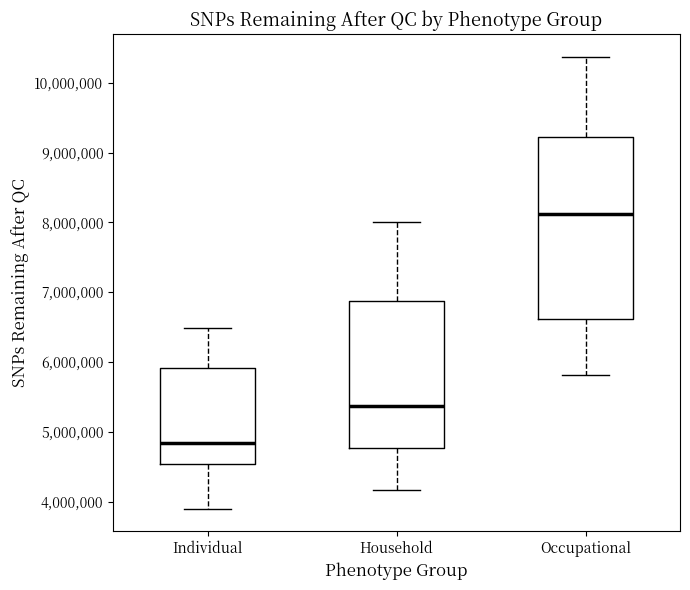

Where does the median line of the box for Individual sit on the y-axis? The values are not printed on the chart, so give them approximately, as read against the axis.

4800000